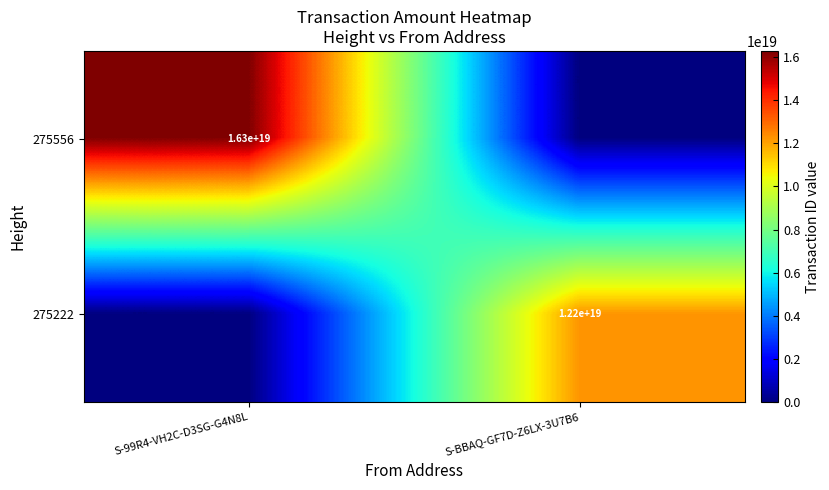

The value of 275222 at S-BBAQ-GF7D-Z6LX-3U7B6 is 15928765108599183360. True or false?

False